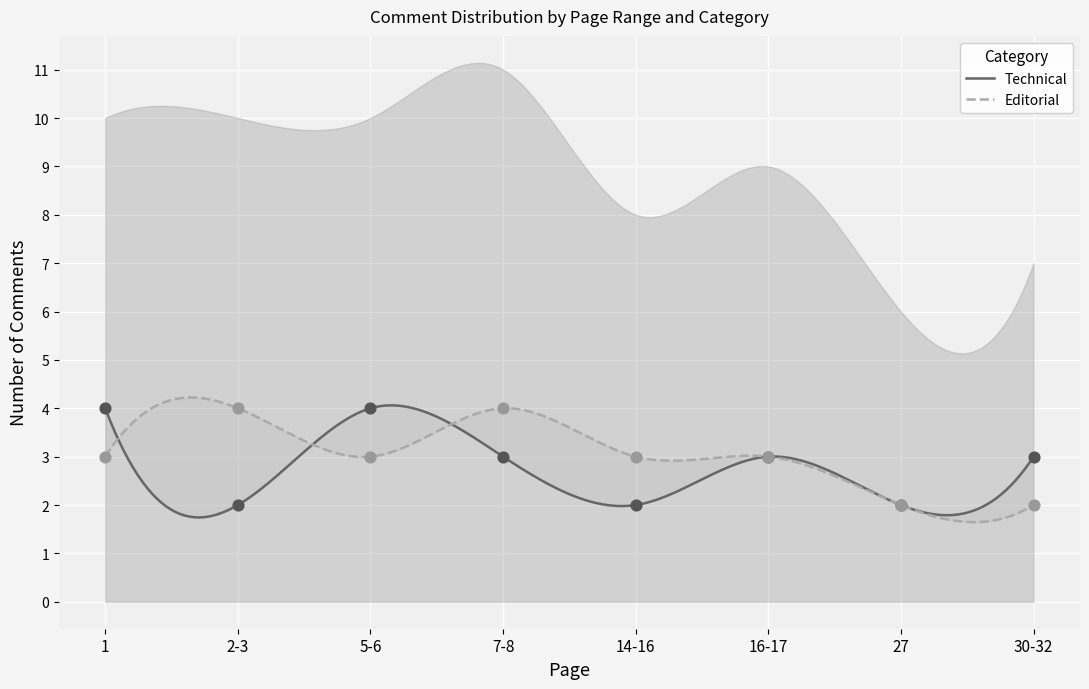

At which category is the sum across all series the highest?

1